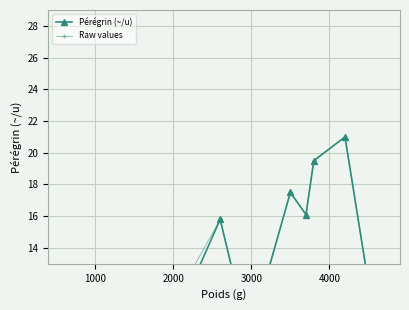

Rank the categories by value from highest to lowest.

13, 15, 16, 11, 9, 37, 3, 6, 2, 12, 14, 0, 23, 19, 29, 1, 4, 39, 10, 7, 5, 35, 21, 33, 8, 24, 25, 17, 22, 31, 20, 28, 30, 26, 34, 32, 27, 18, 38, 36